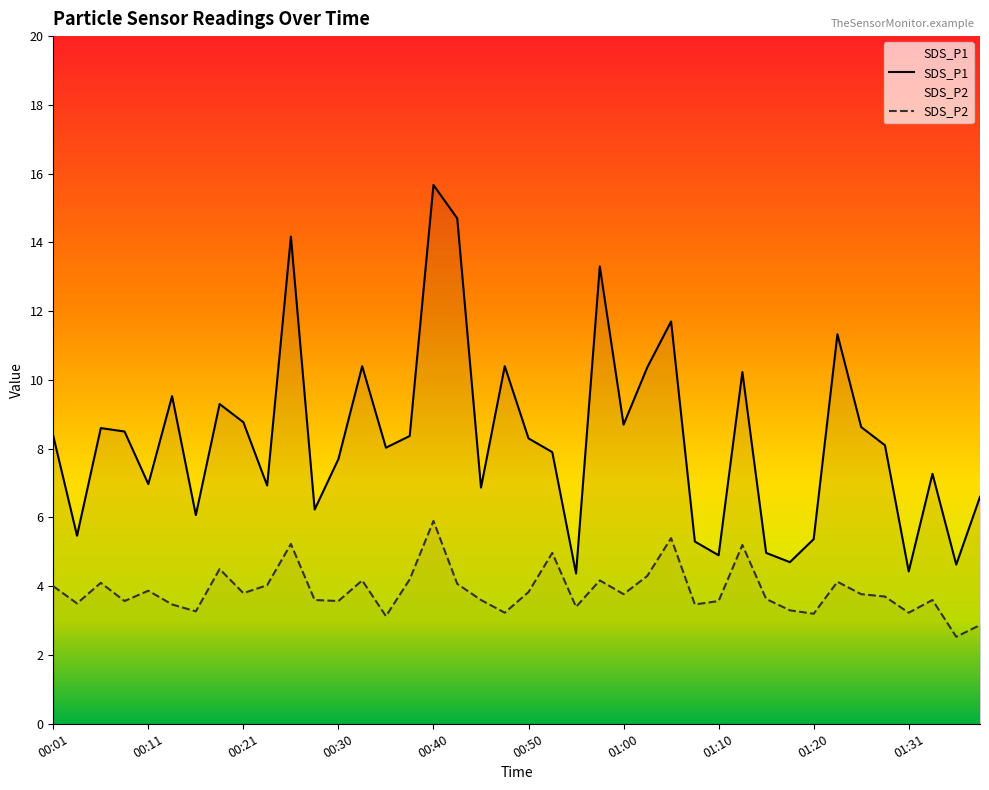

True or false: SDS_P1 has a value of 3.5 at 15.

False